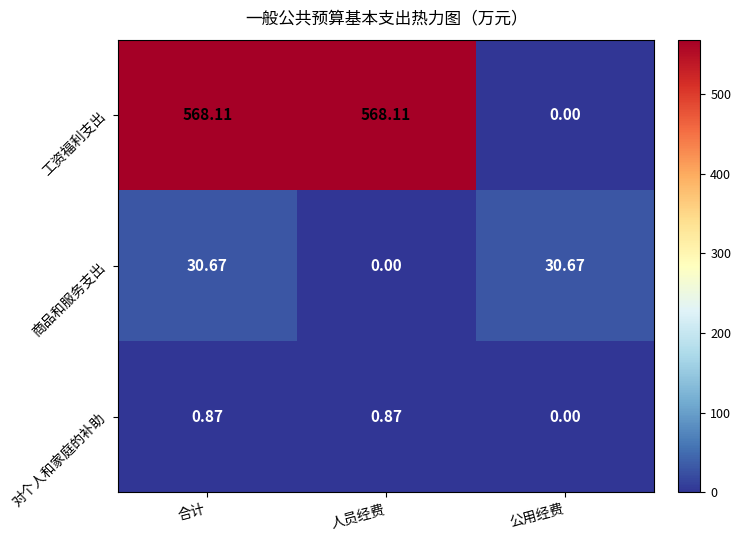

Which series has the largest total across all categories?

工资福利支出